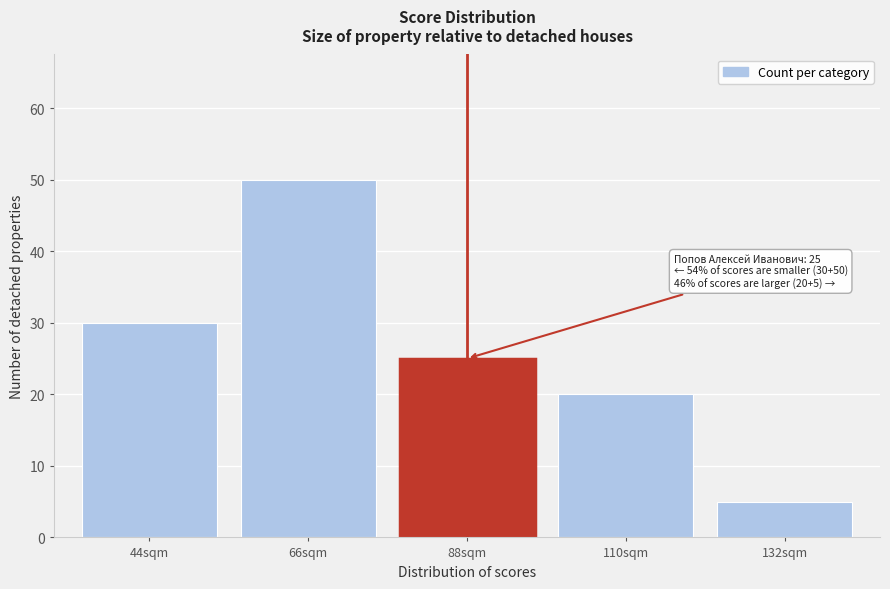

Reading left to right, what are all the values shown in this chart?

44sqm=30	66sqm=50	88sqm=25	110sqm=20	132sqm=5